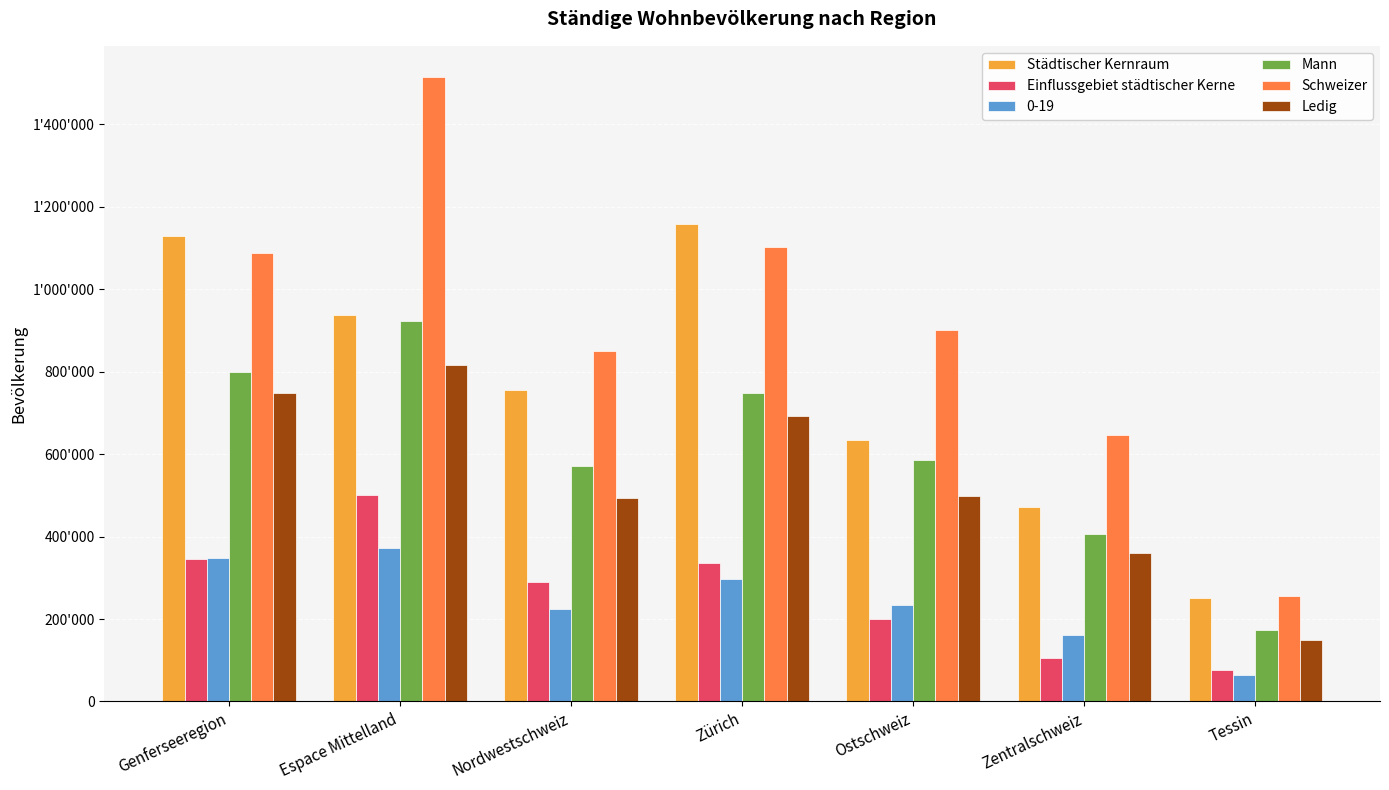

Between Tessin and Nordwestschweiz, which is larger?

Nordwestschweiz